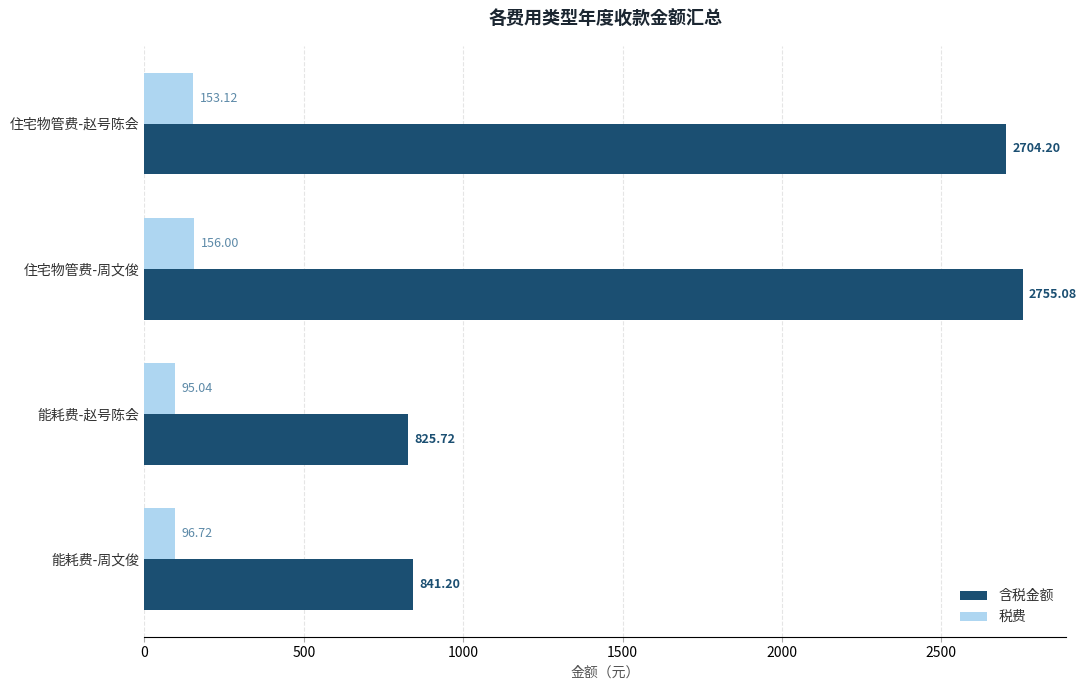

Rank the series by their maximum value, from highest to lowest.

含税金额, 税费